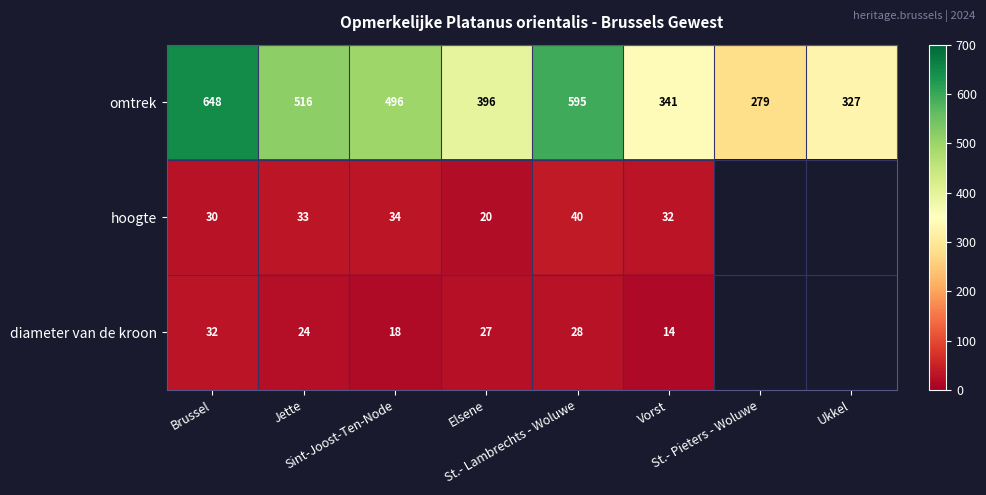

What is the average value of the omtrek series?

450